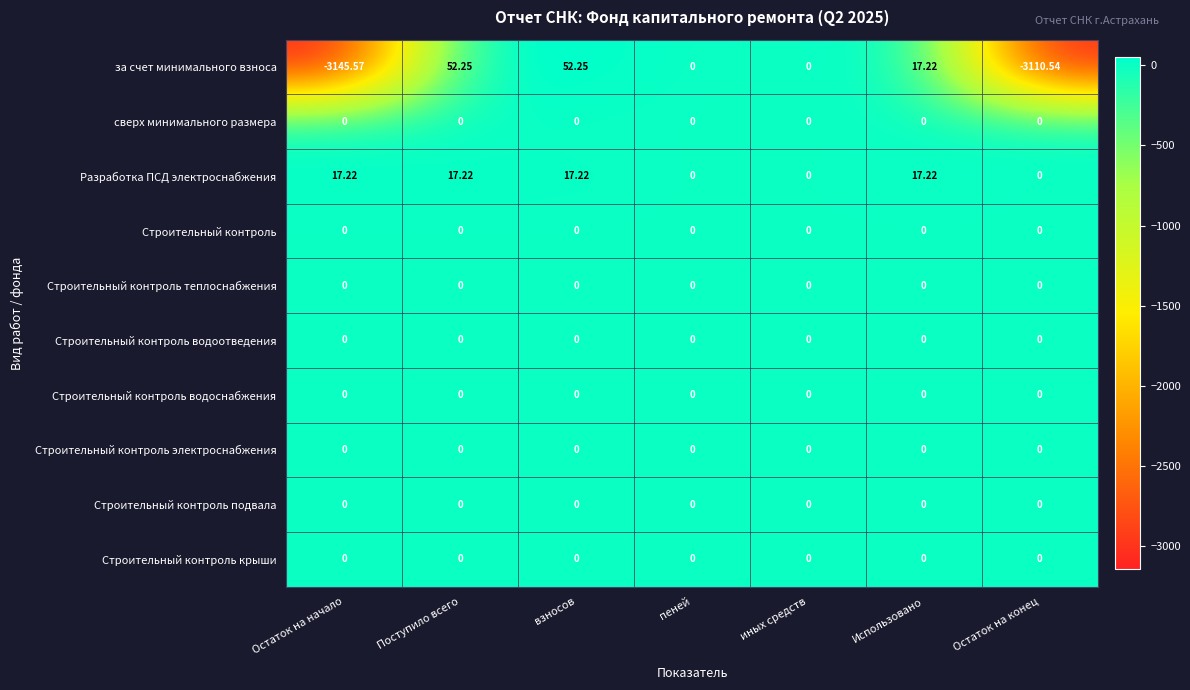

Which series has the largest total across all categories?

Разработка ПСД электроснабжения